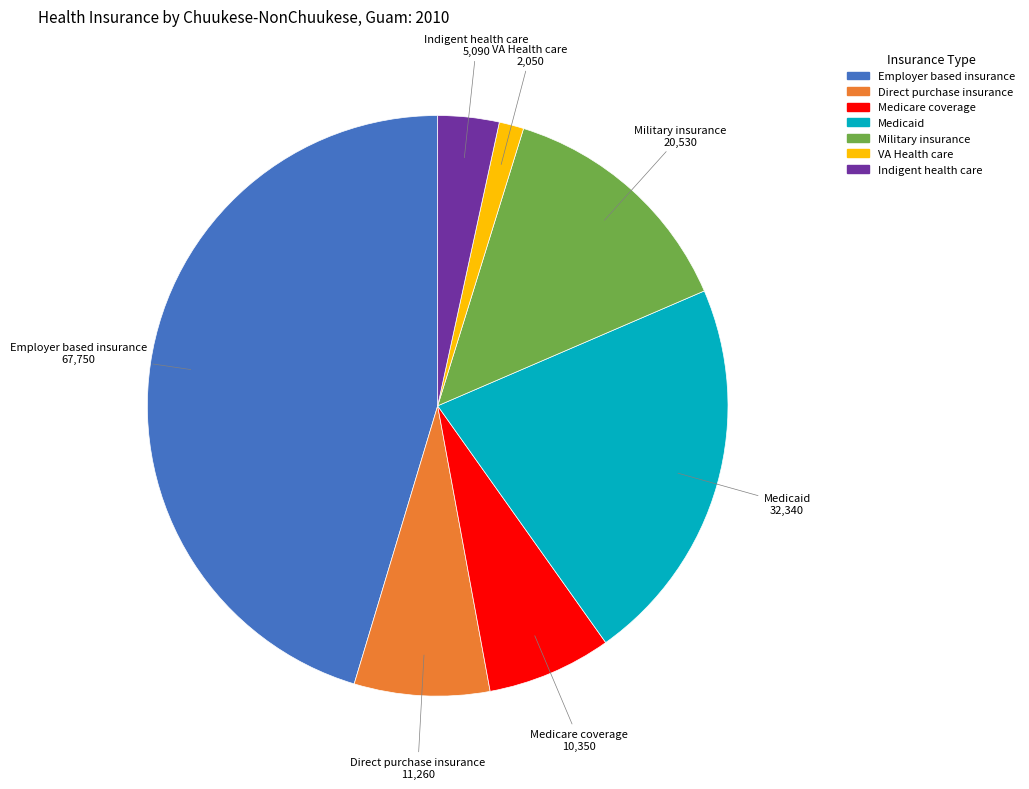

What is the smallest slice in the pie chart?

VA Health care